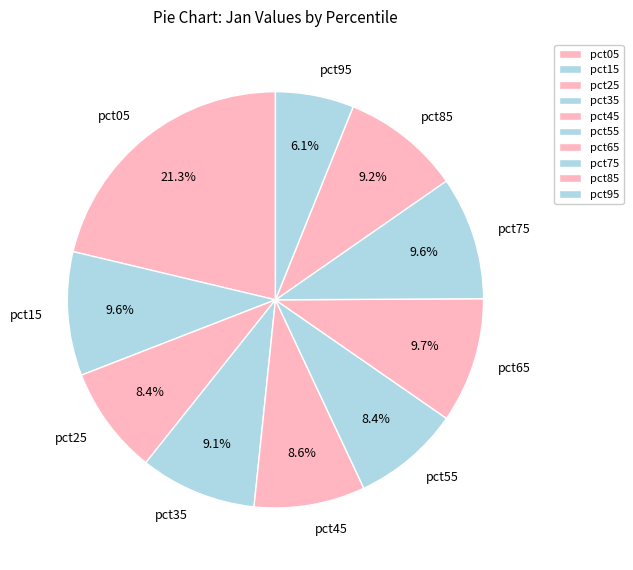

Which has a higher value, pct95 or pct25?

pct25